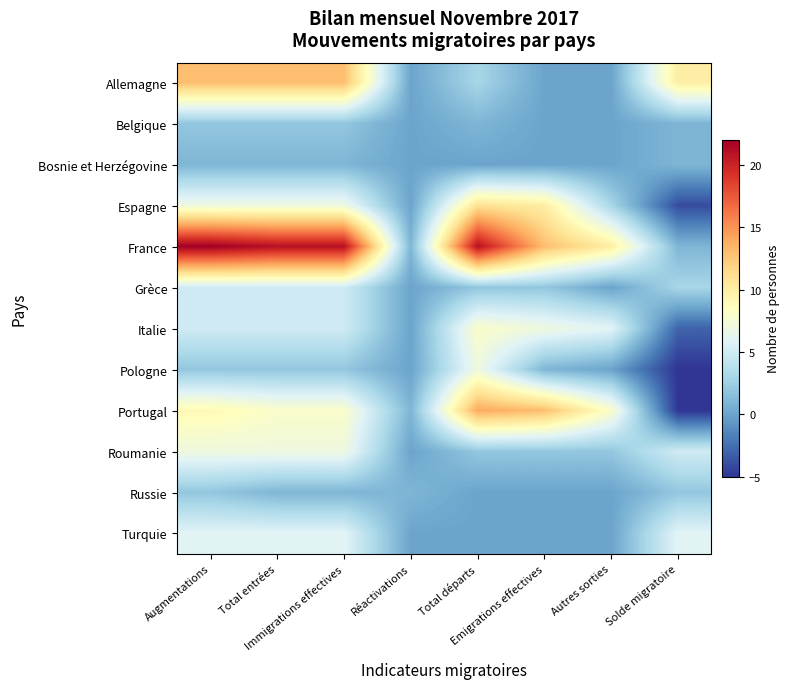

What is the maximum value shown in the chart?

22